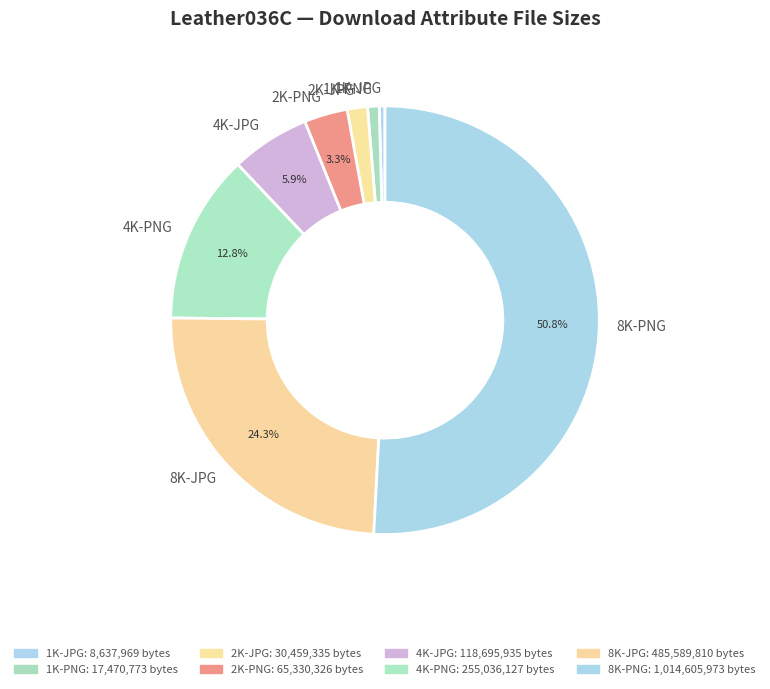

Does 8K-PNG represent more than half of the total?

Yes